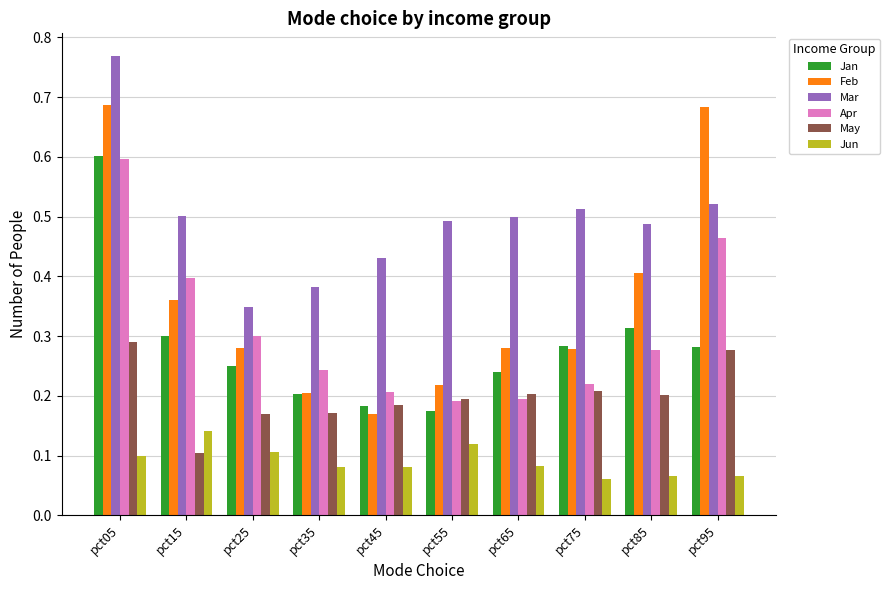

Between pct15 and pct35, which series saw the biggest shift?

Feb